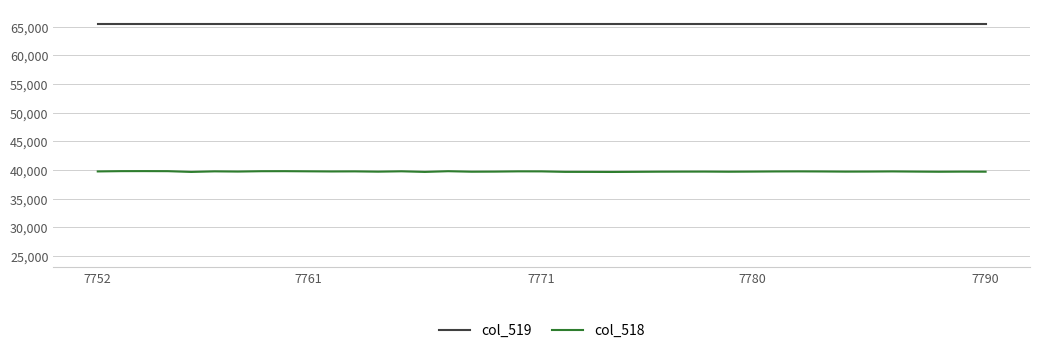

List the series in order of their overall mean, lowest first.

col_518, col_519